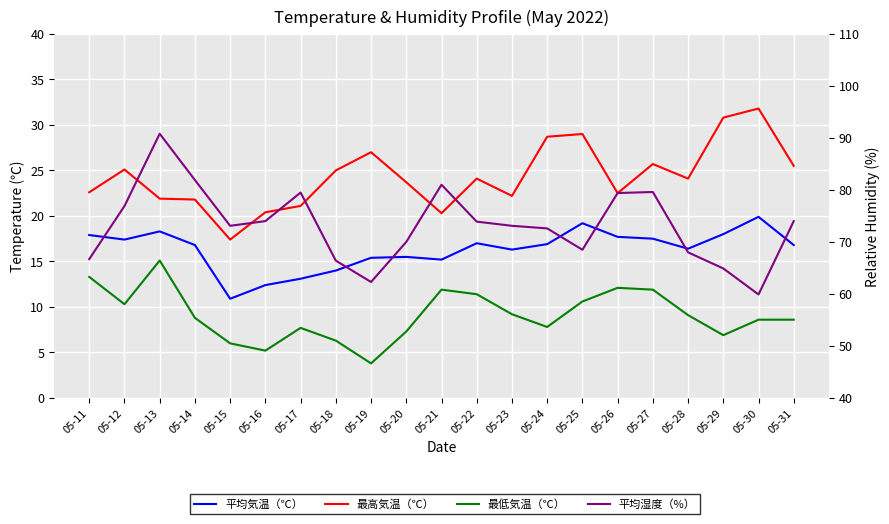

How many interior local valleys does the 平均湿度（%） series have?

4